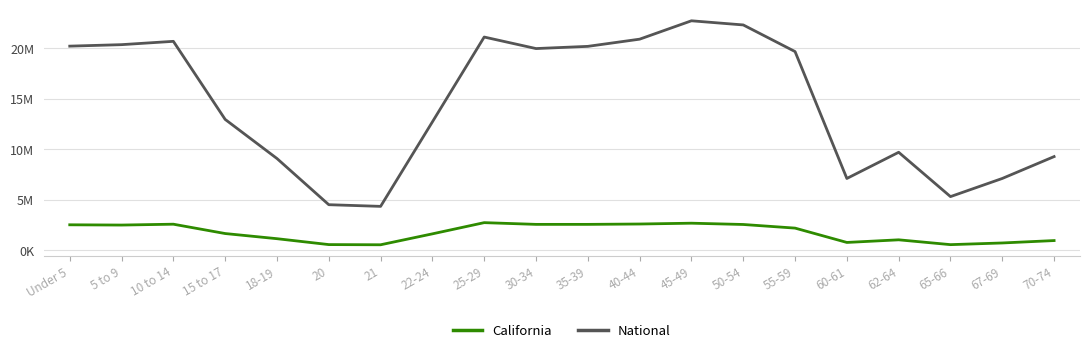

What are all the series names shown in the legend?

California, National